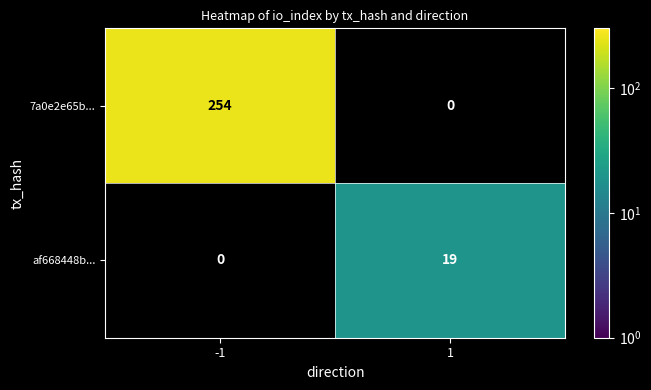

Is the value of 7a0e2e65b... at -1 greater than the value of af668448b... at 1?

Yes